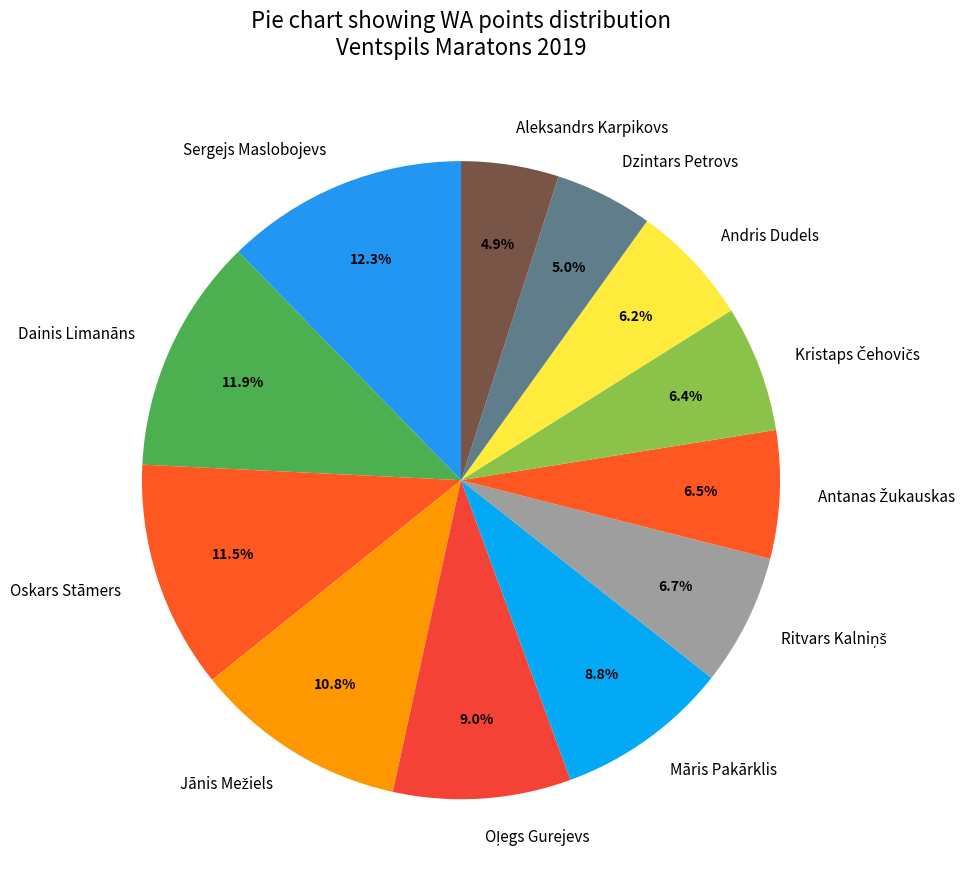

The Dzintars Petrovs slice represents 5% of the pie. True or false?

True